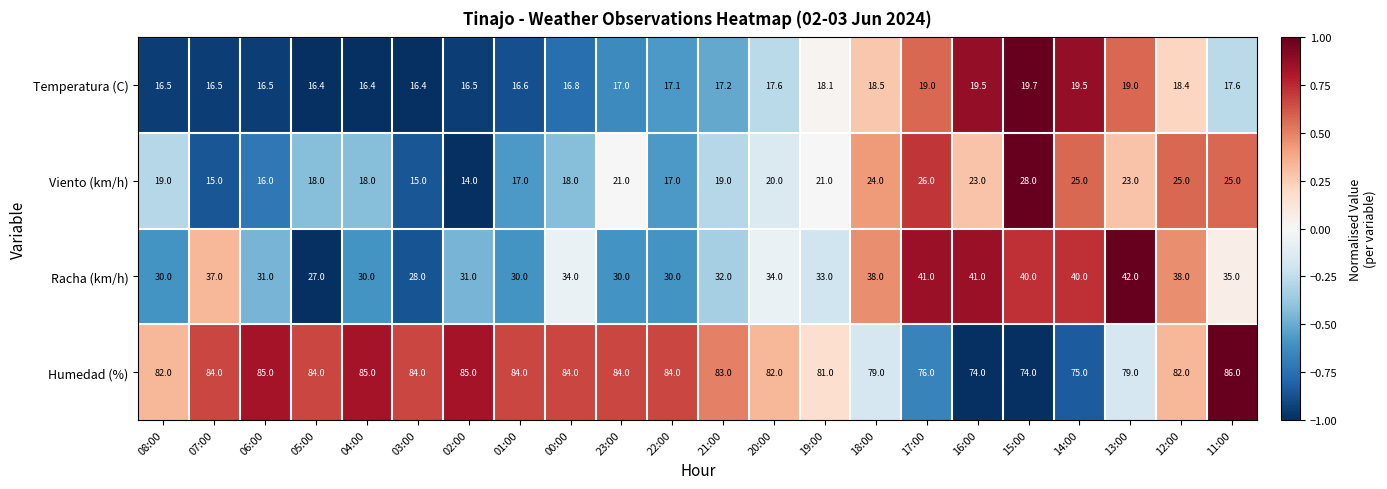

At 21:00, list the series in order from smallest to largest.

Temperatura (C), Viento (km/h), Racha (km/h), Humedad (%)